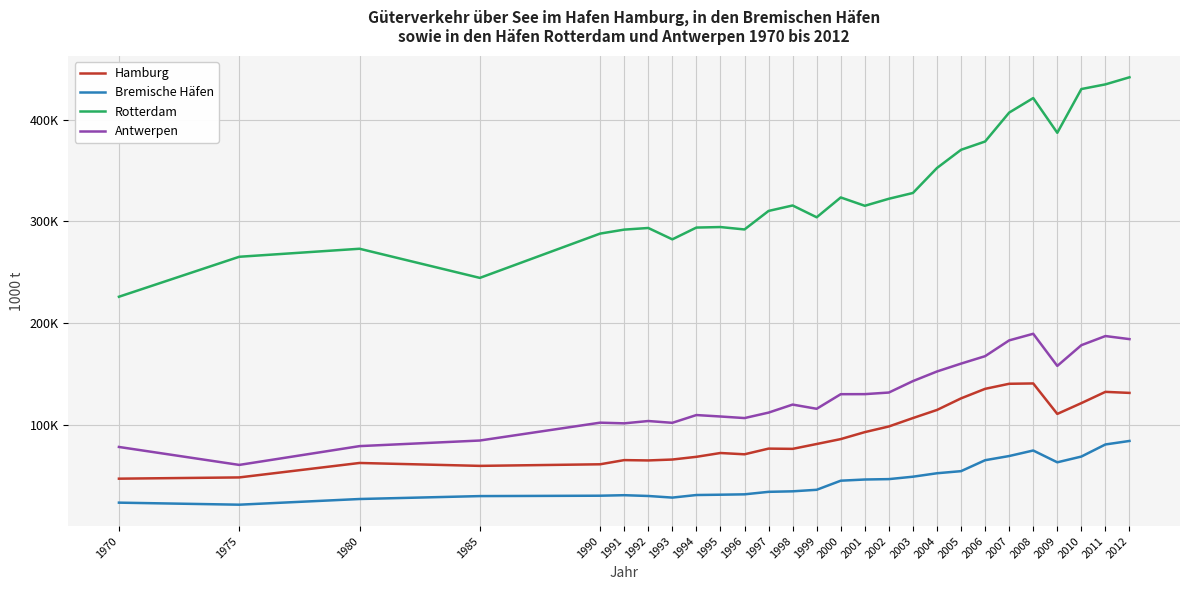

What is the sum of all Antwerpen values?

3476145.0